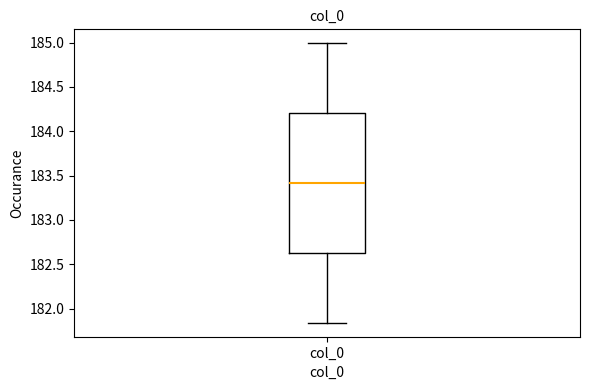

Where does the lower whisker of the box for col_0 end on the y-axis? The values are not printed on the chart, so give them approximately, as read against the axis.

181.85